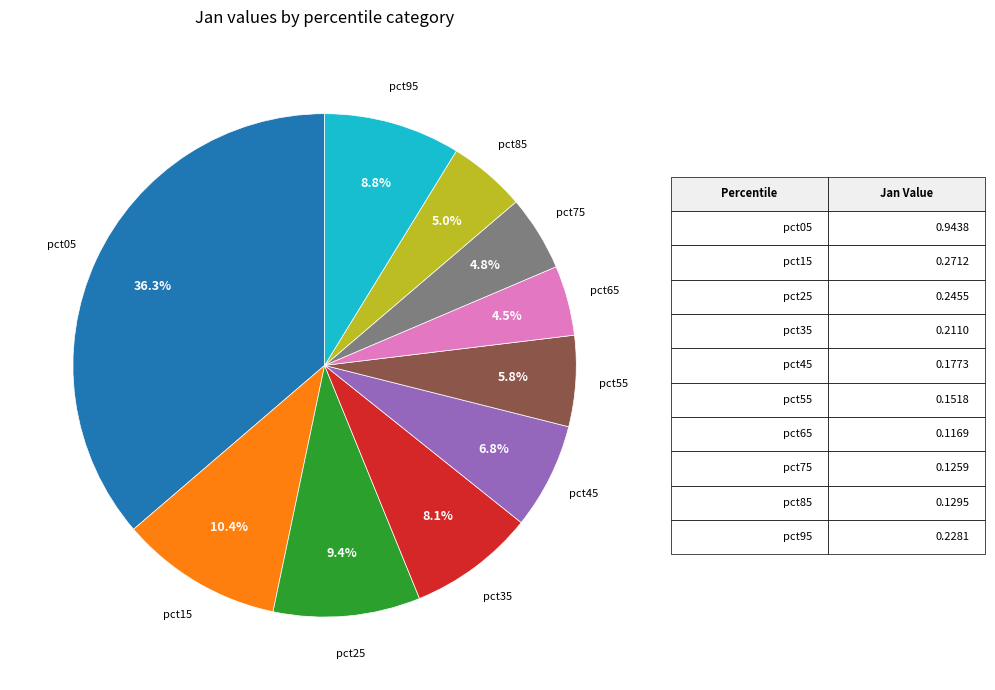

Does any single category account for the majority?

No